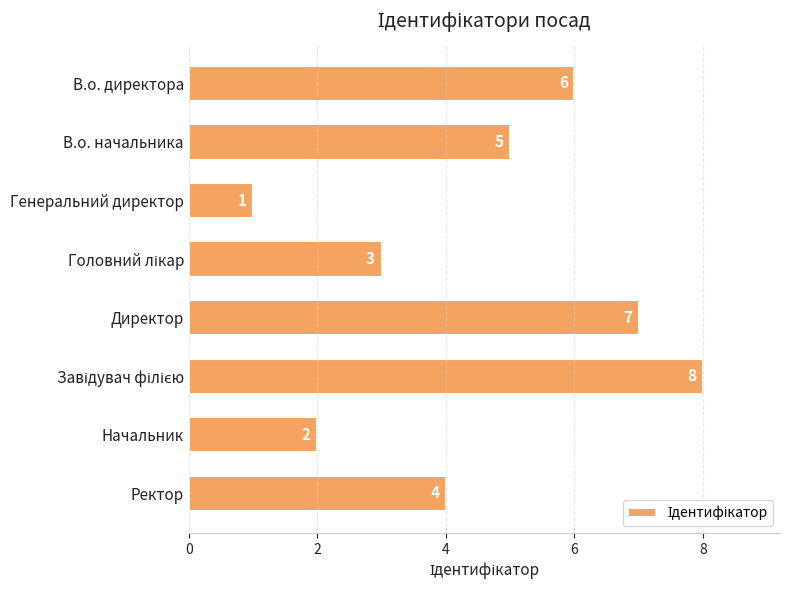

What position from the bottom is Генеральний директор?

6